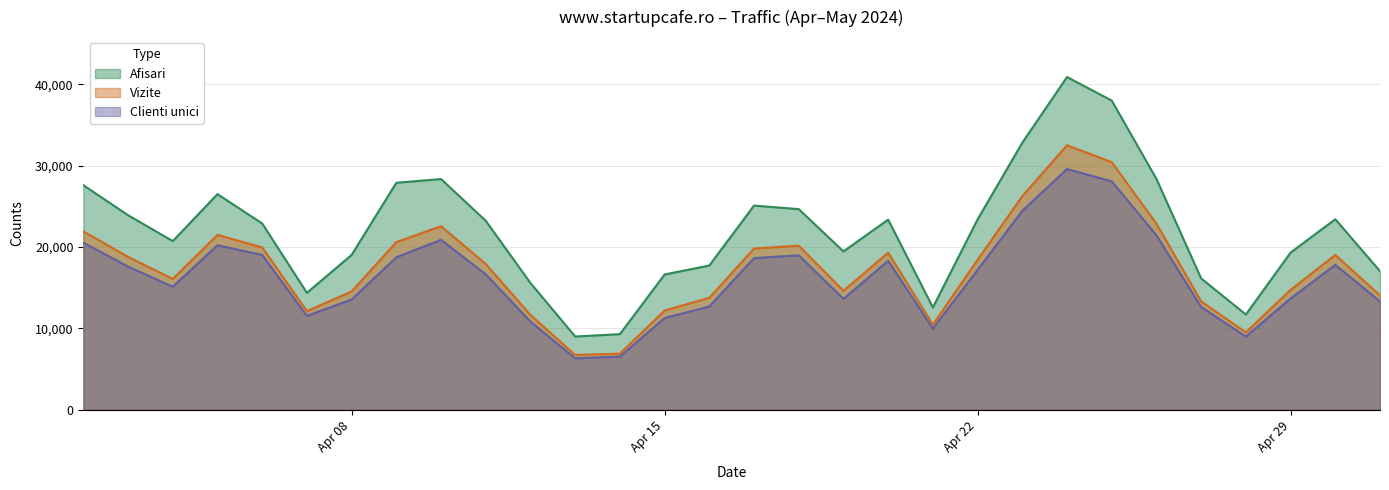

What is the minimum value shown in the chart?

6332